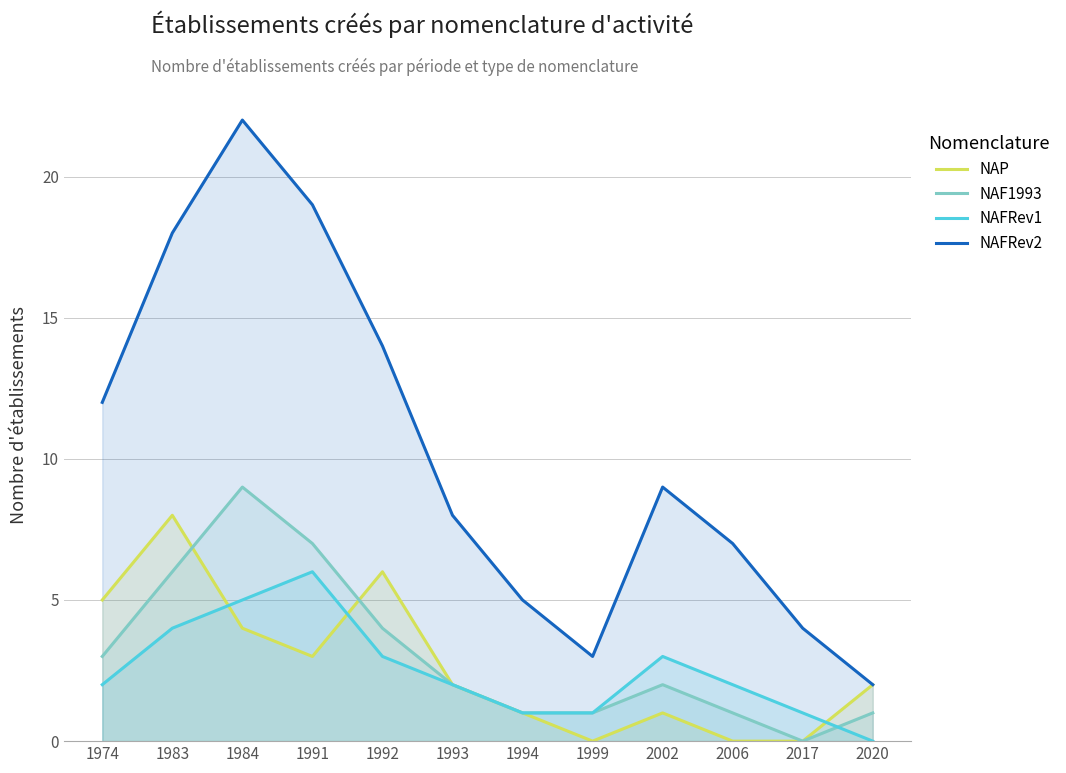

The NAP series shows 3 at 1991. True or false?

True